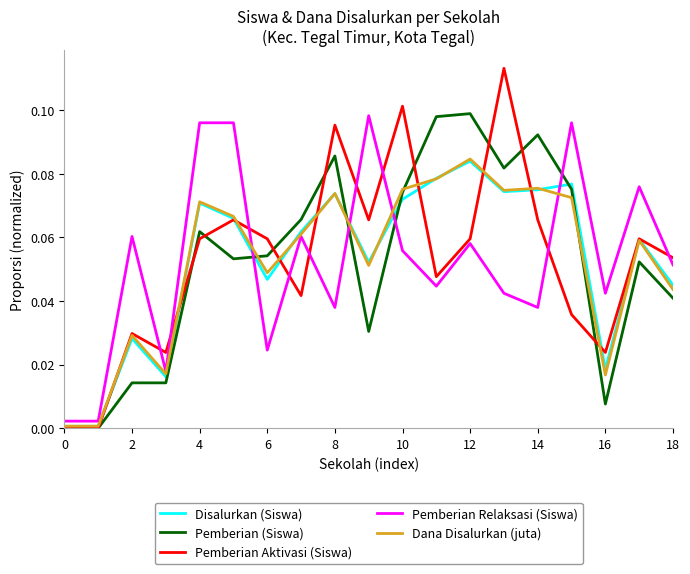

Which series has the largest range (max minus min)?

Pemberian Aktivasi (Siswa)